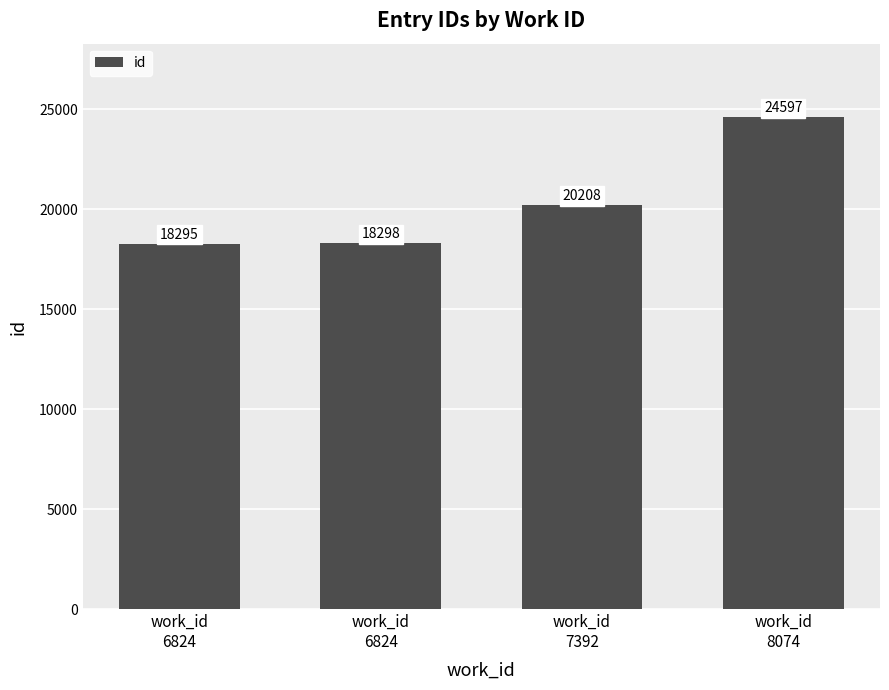

How many bars are there in total?

4